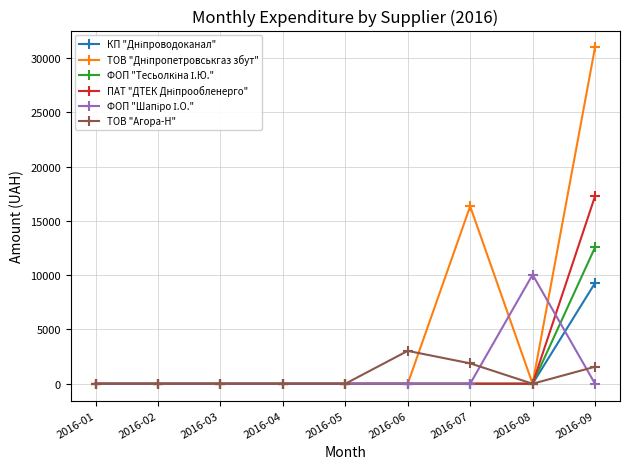

At which category does the chart reach its peak across all series?

2016-09